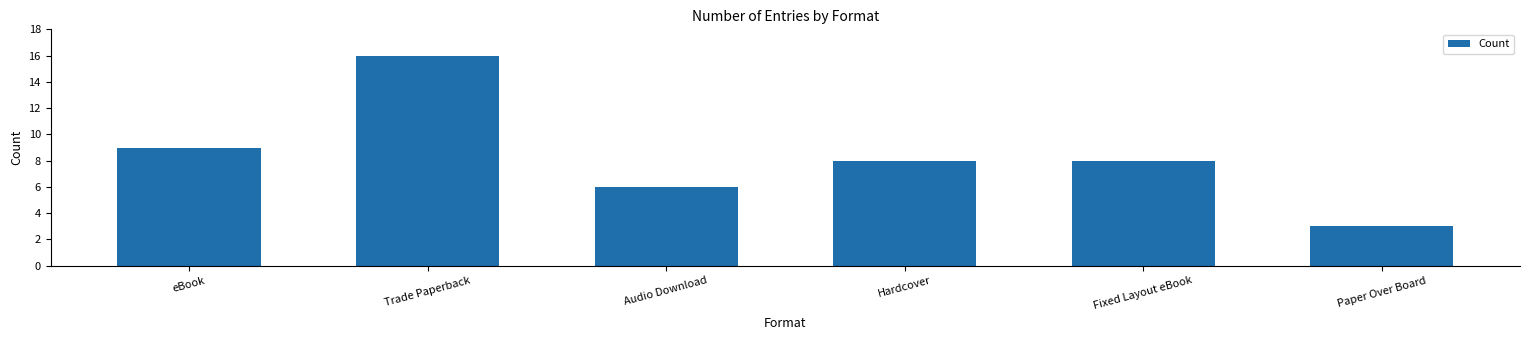

What is the change in value from Trade Paperback to Hardcover?

-8